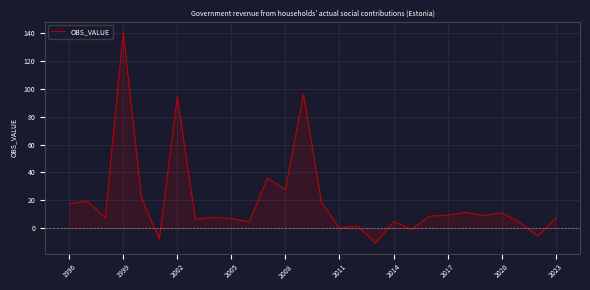

What is the maximum value shown in the chart?

140.7